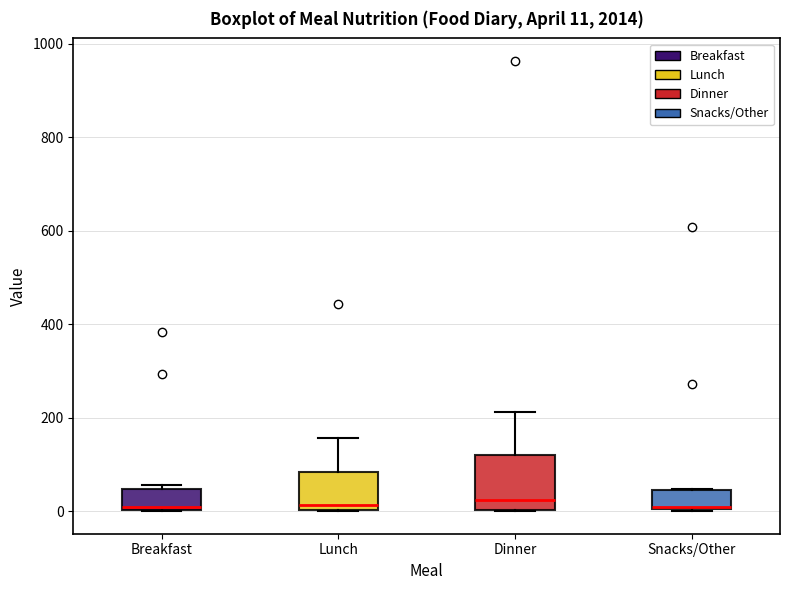

Comparing the boxes themselves (not the whiskers), which one is the tallest?

Dinner